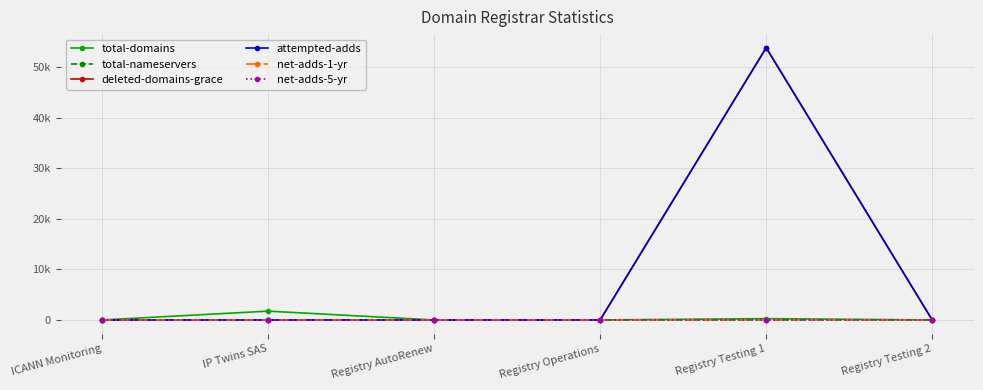

Between Registry AutoRenew and Registry Testing 2, which series saw the biggest shift?

total-domains